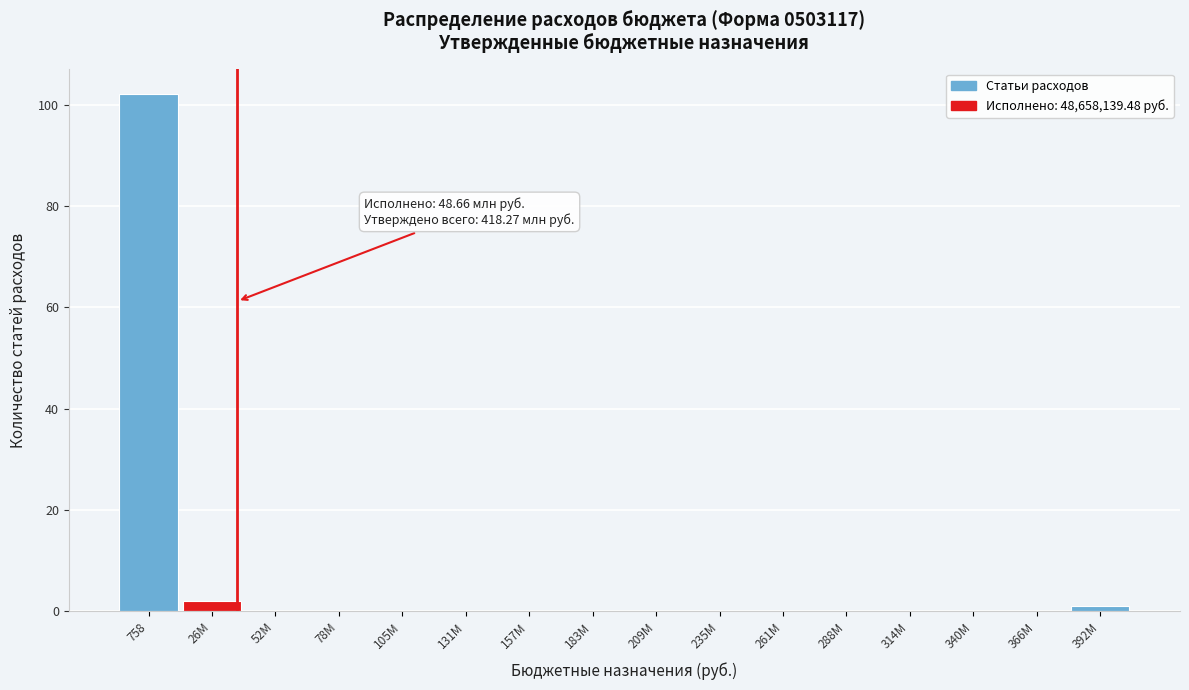

Reading left to right, extract all data points from this chart.

758=102	26M=2	52M=0	78M=0	105M=0	131M=0	157M=0	183M=0	209M=0	235M=0	261M=0	288M=0	314M=0	340M=0	366M=0	392M=1